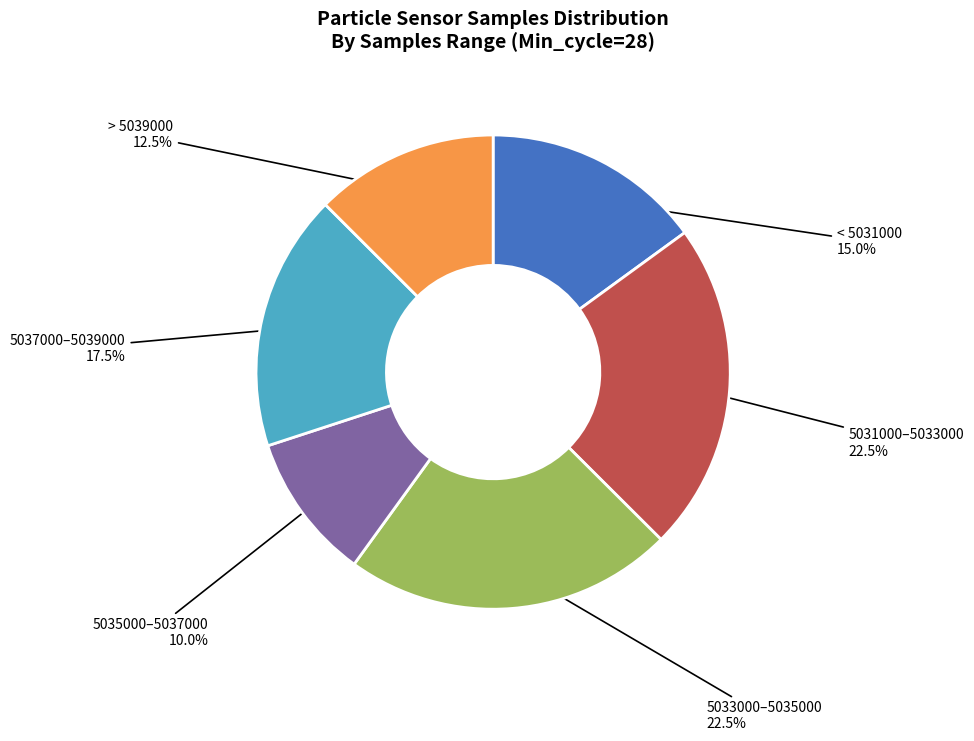

Does any single category account for the majority?

No